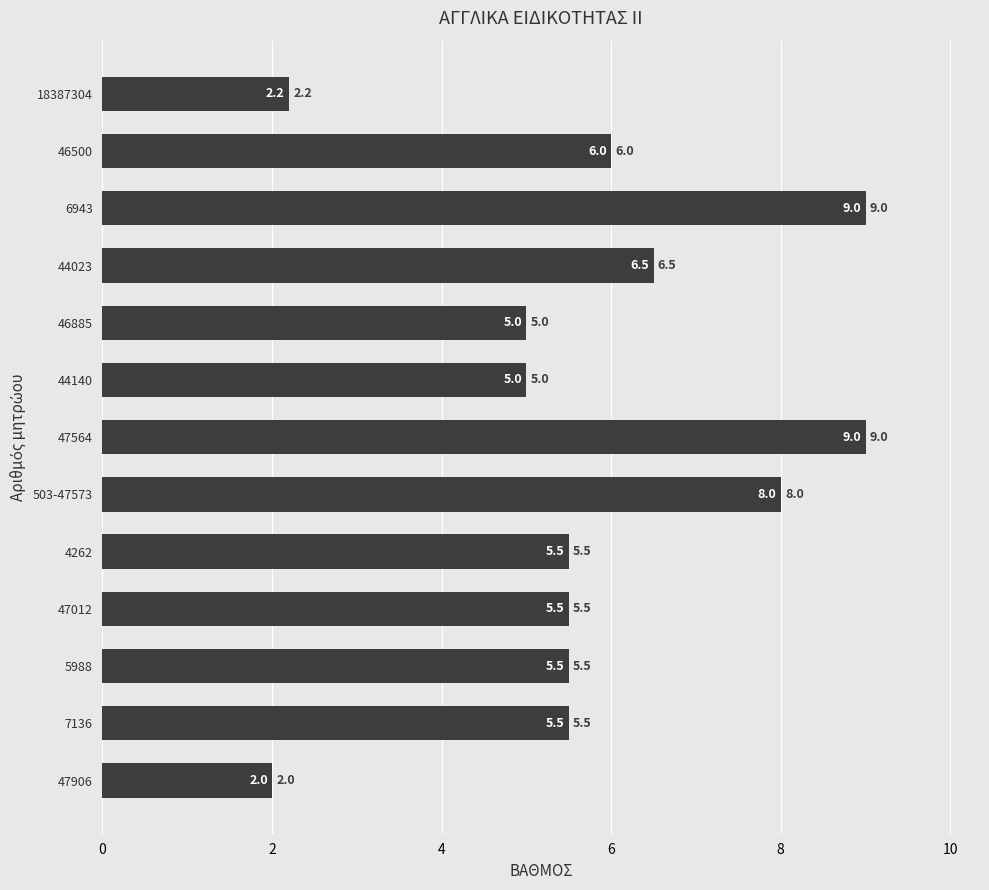

What is the sum of the values at 4262 and 18387304?

7.7